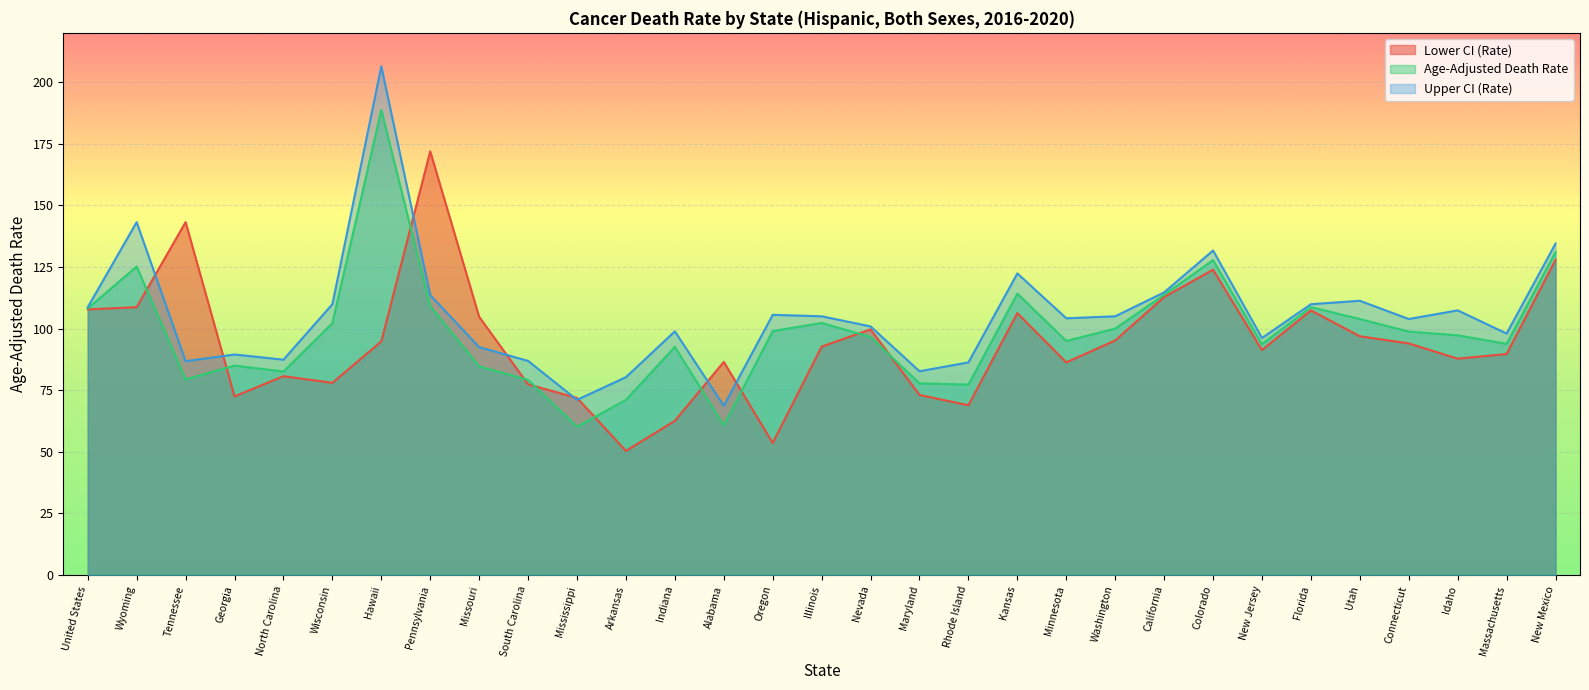

Where is Upper CI (Rate) nearest to the value 137?

New Mexico